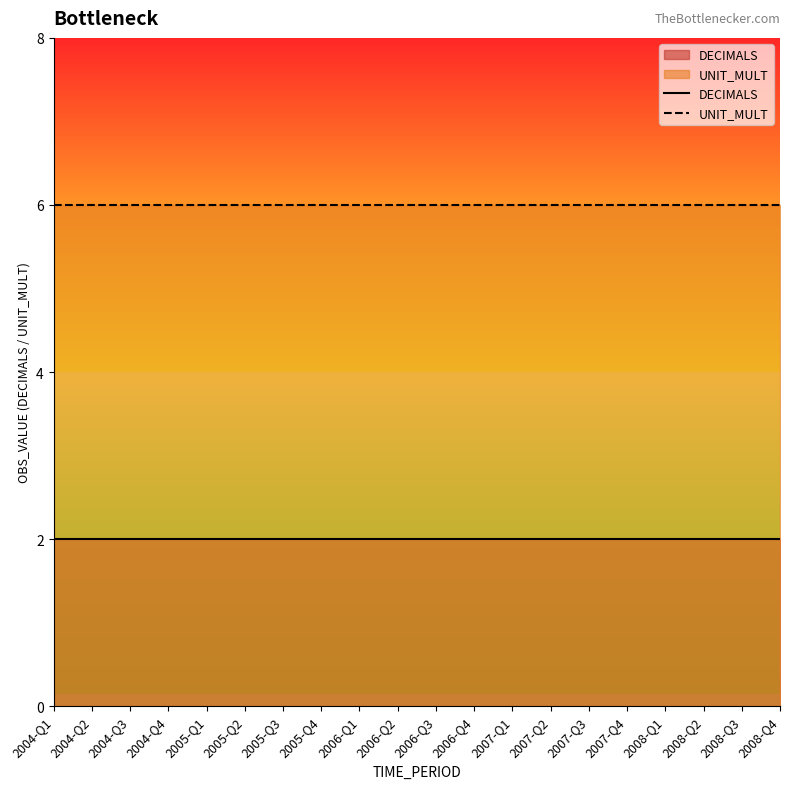

True or false: DECIMALS and UNIT_MULT cross at least once.

False